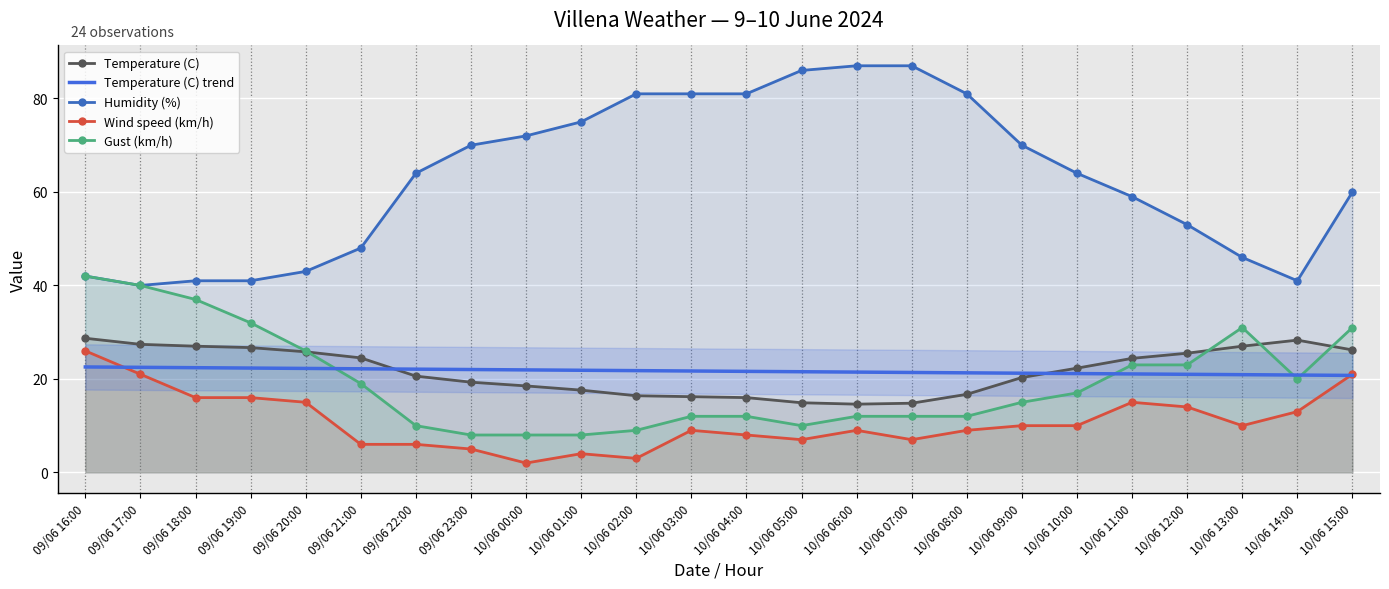

What is the sum of the Temperature (C) values at 10/06 00:00 and 10/06 11:00?

42.9